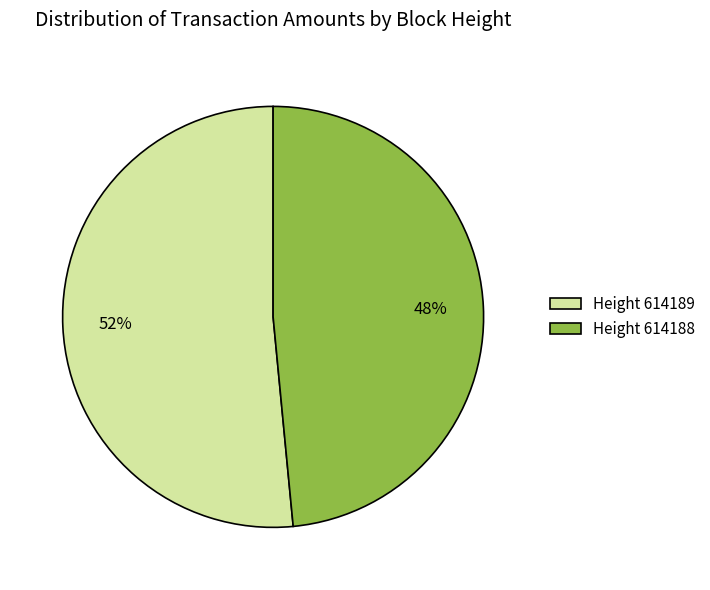

To the nearest percent, what percentage of the pie is Height 614188?

48%